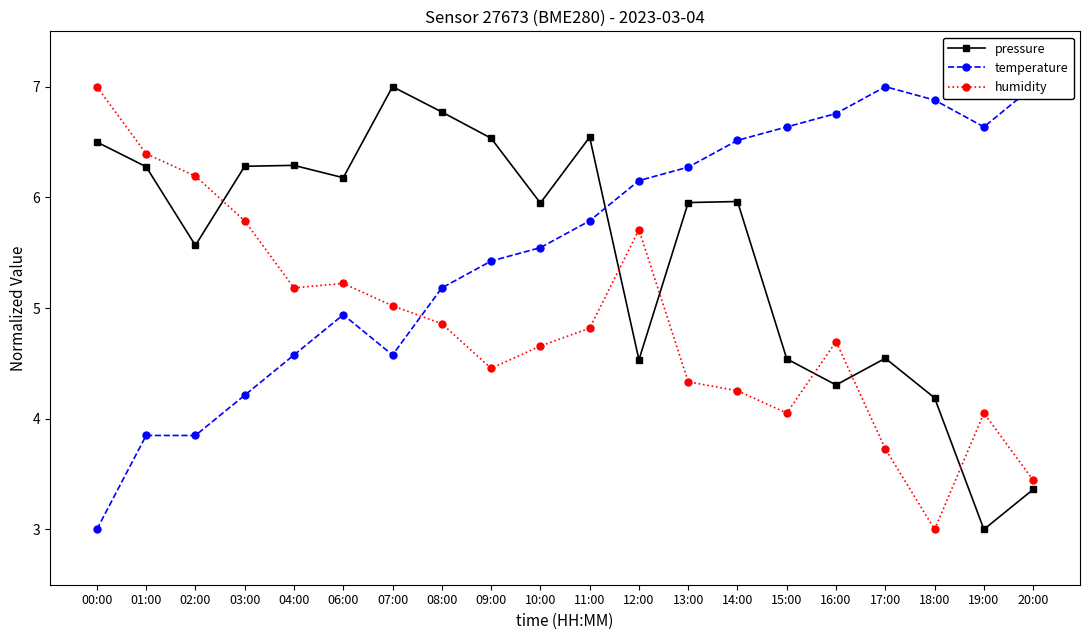

How many distinct data groups are displayed?

3